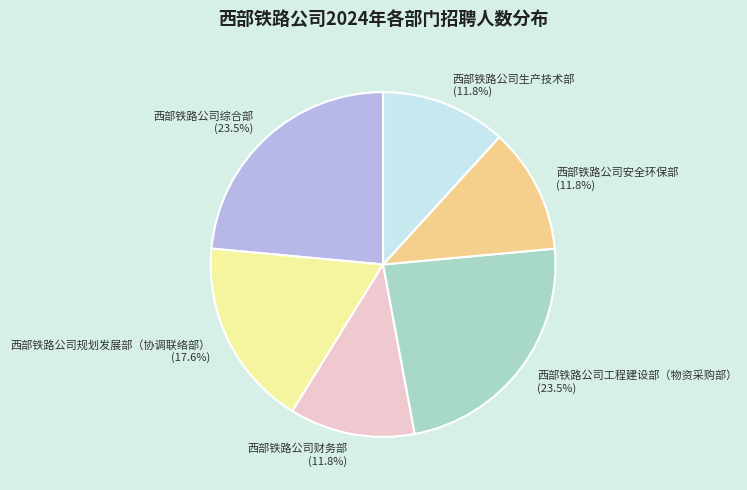

To the nearest percent, what is the difference between the largest and smallest slice percentages?

12%